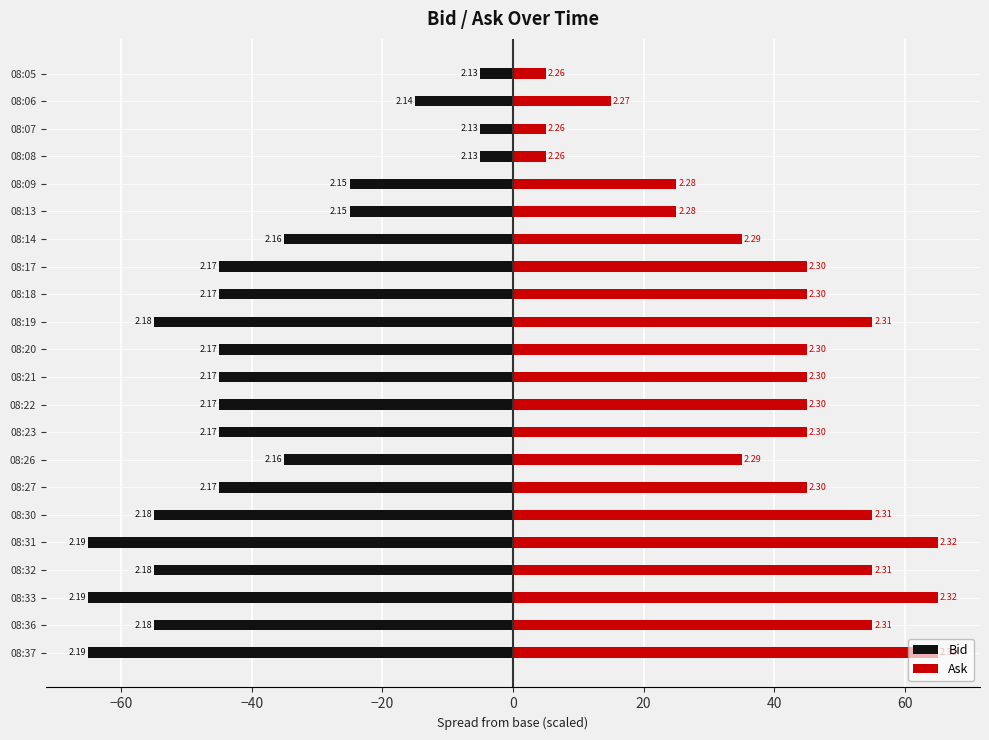

Which series has the largest range (max minus min)?

Bid